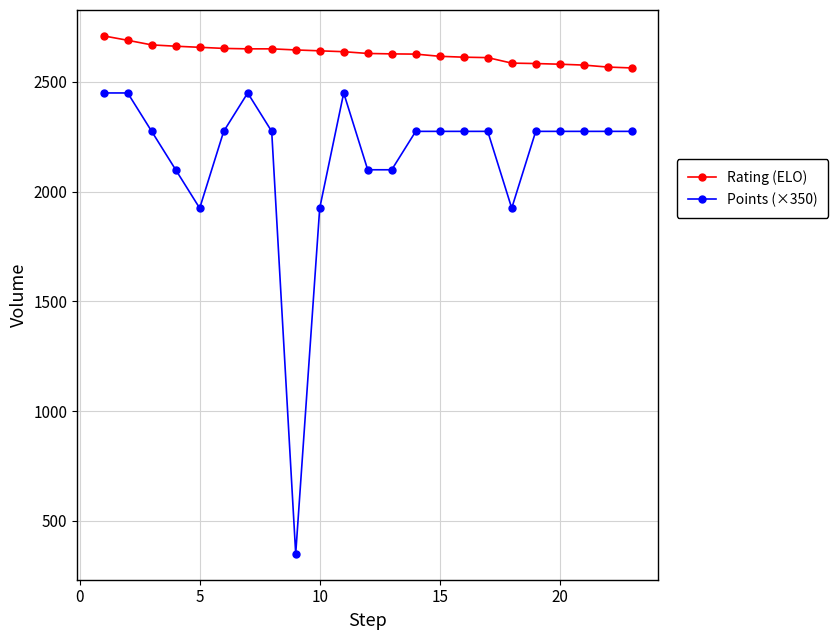

Rank the series by their average value, from highest to lowest.

Rating (ELO), Points (×350)